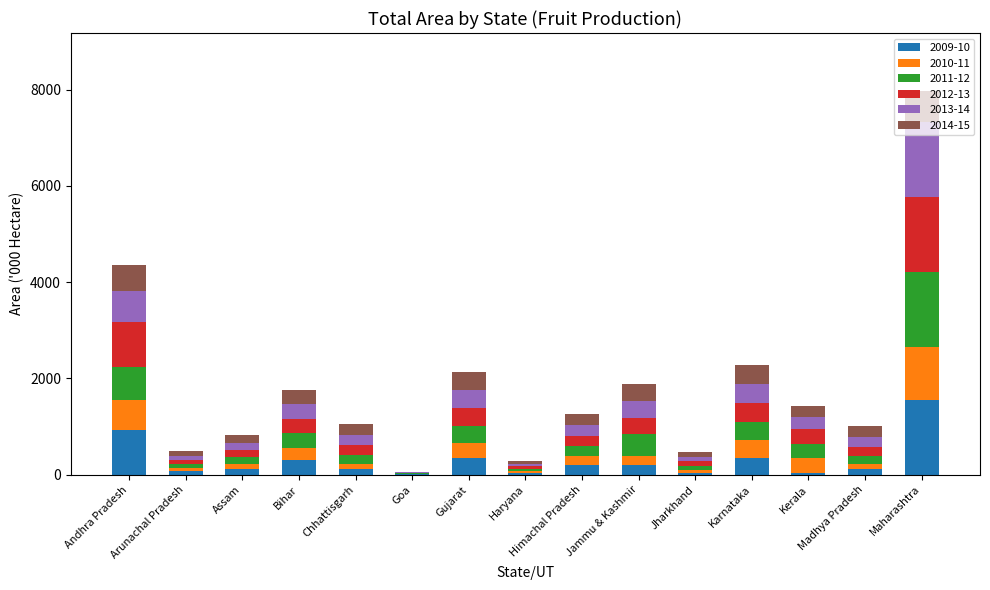

At which label does 2009-10 reach its peak?

Maharashtra